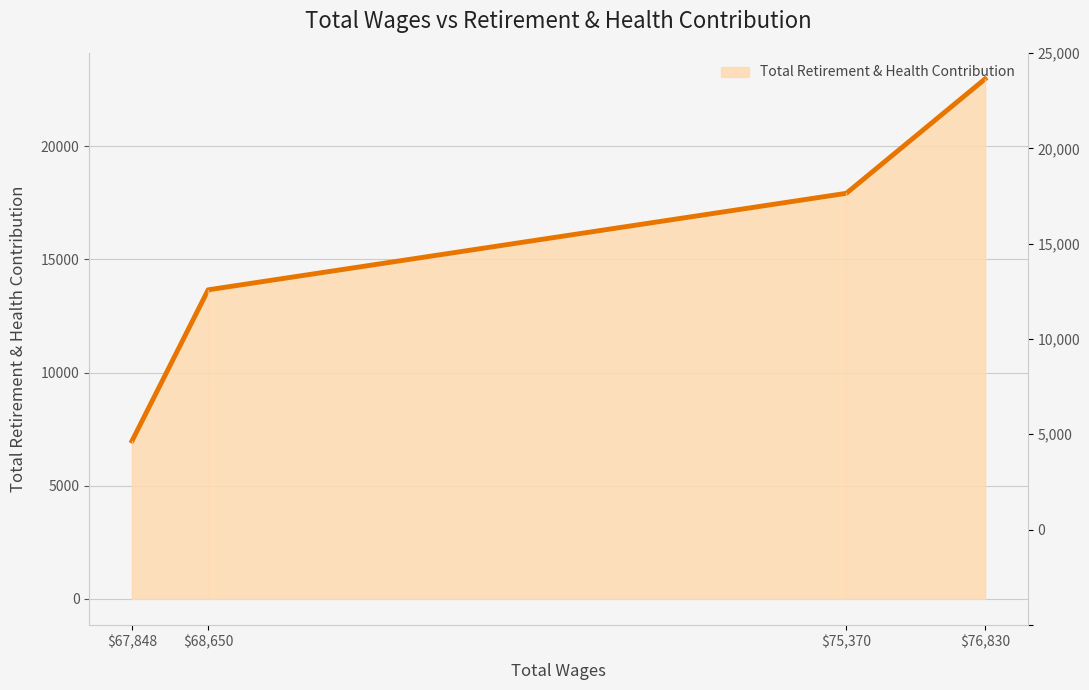

True or false: there are more than 1 points higher than both neighbors.

False